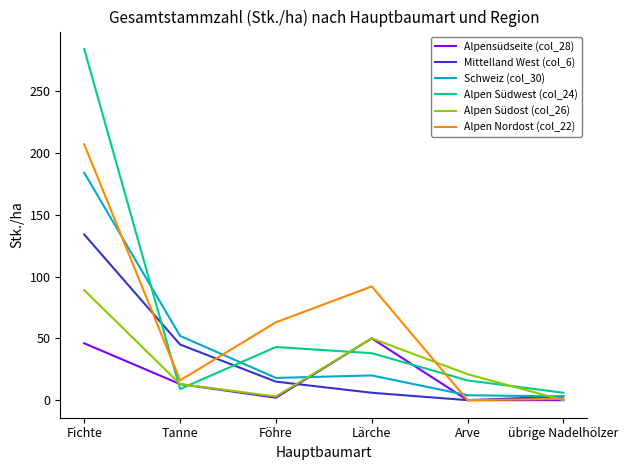

How many lines are shown in the chart?

6